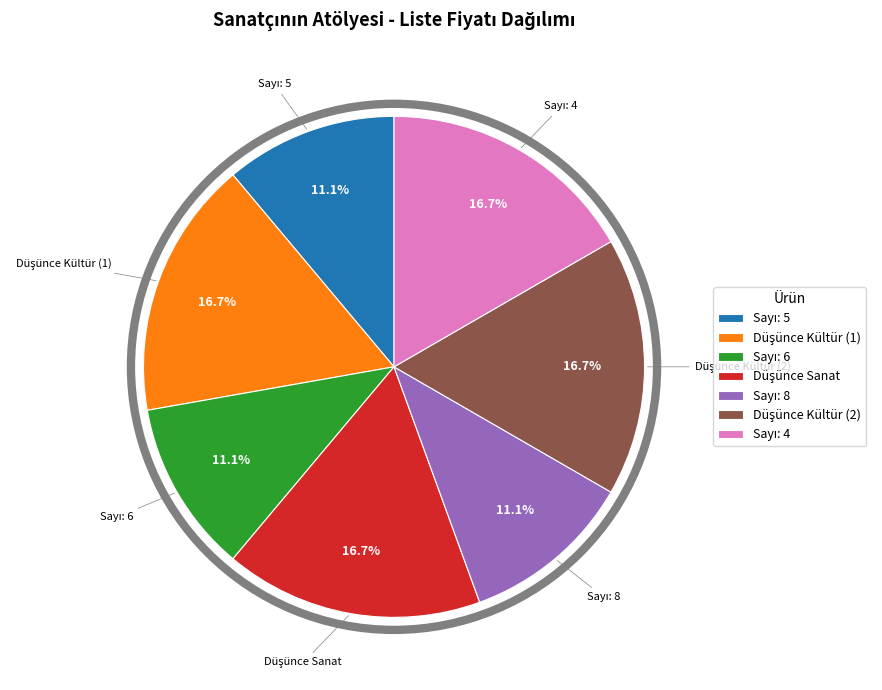

How many slices are in this pie chart?

7